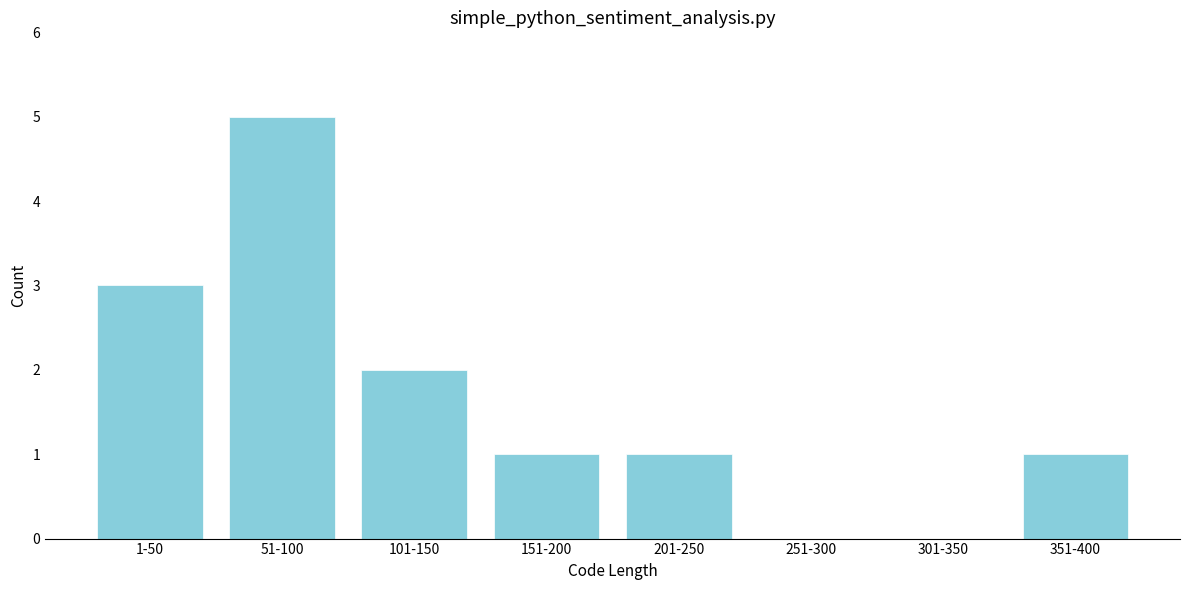

Reading right to left, list all the values displayed in this chart.

351-400=1	301-350=0	251-300=0	201-250=1	151-200=1	101-150=2	51-100=5	1-50=3